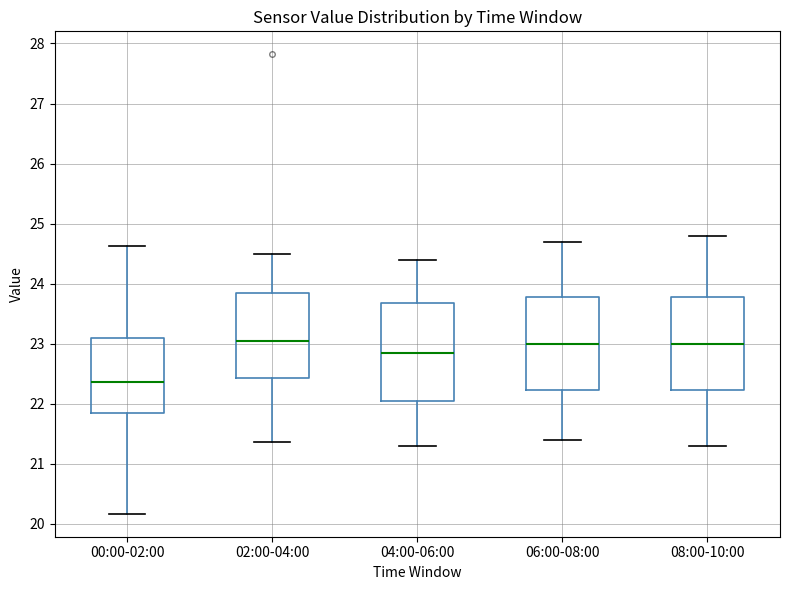

Where is the upper edge of the box for 06:00-08:00 on the y-axis? The values are not printed on the chart, so give them approximately, as read against the axis.

23.8